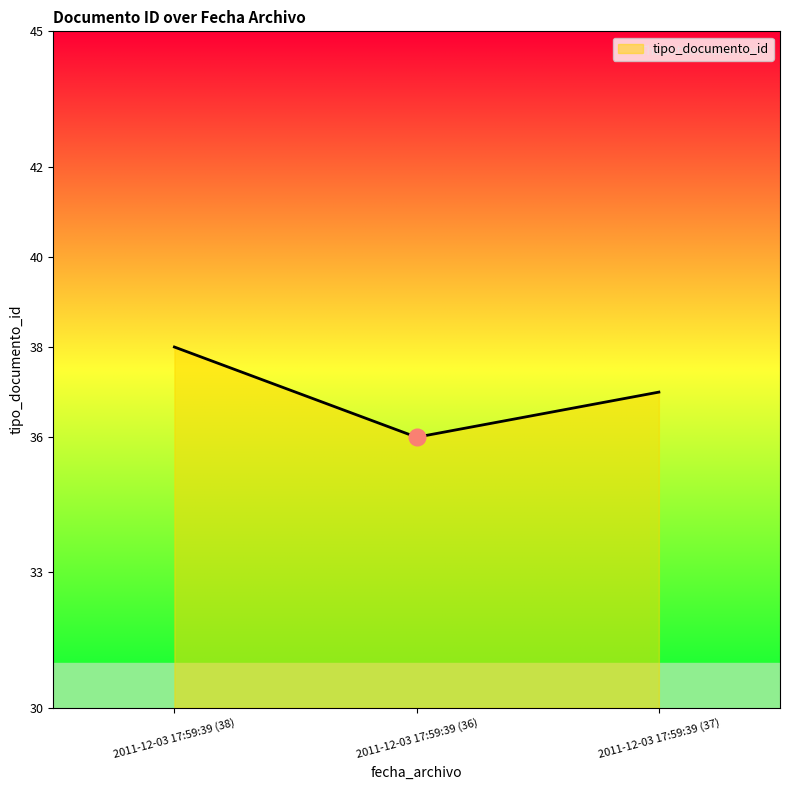

Which category has the lowest value across all series?

2011-12-03 17:59:39 (36)